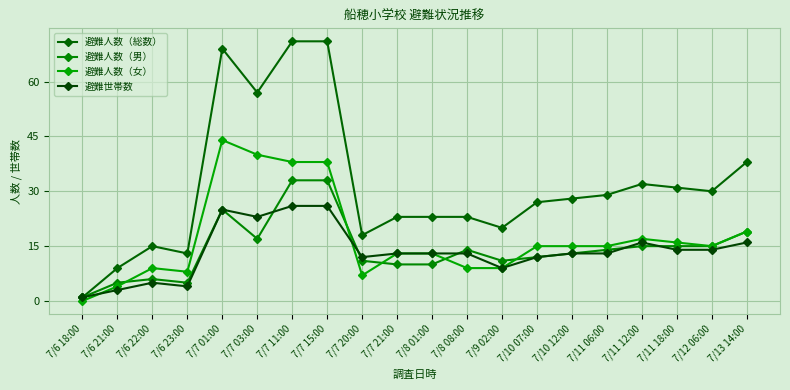

Is it true that 避難人数（女） equals 29 at 7/13 14:00?

False